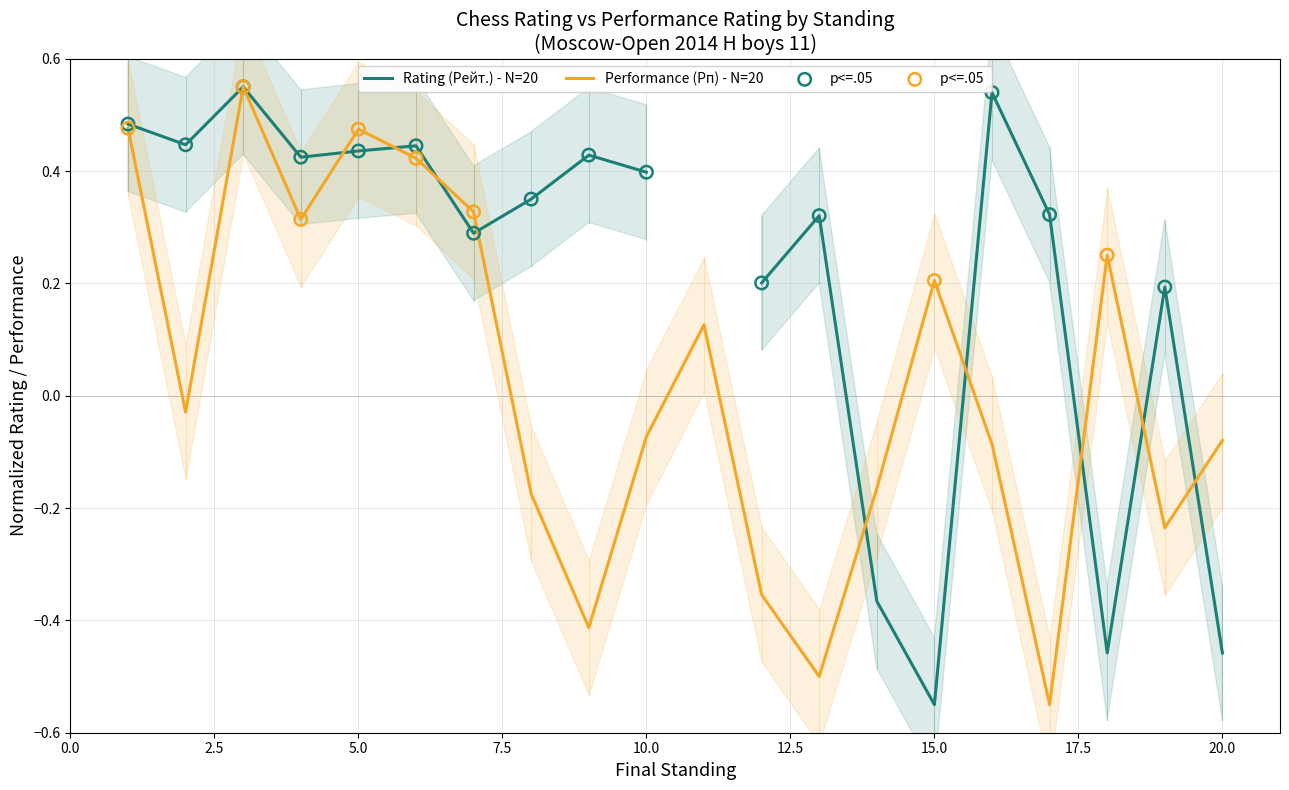

What is the change in value from 11 to 15?

+0.1